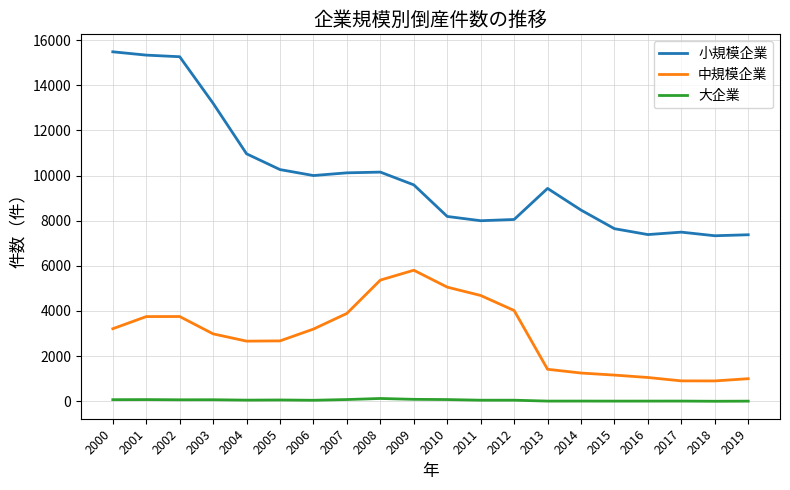

What is the sum of the 大企業 values at 2006 and 2019?

49